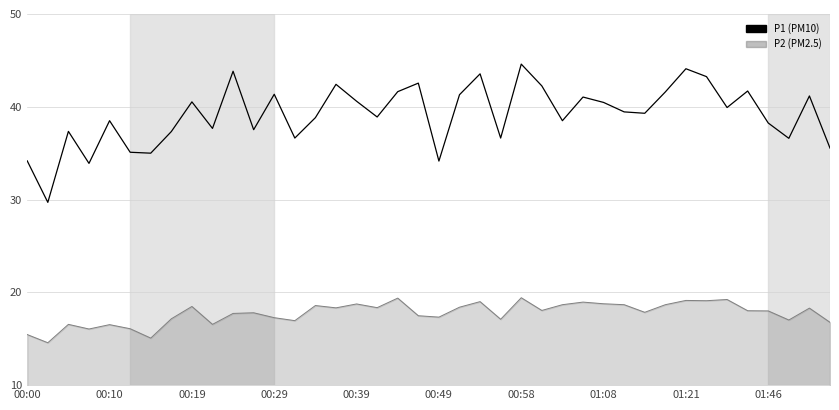

What is the smallest value displayed?

14.6